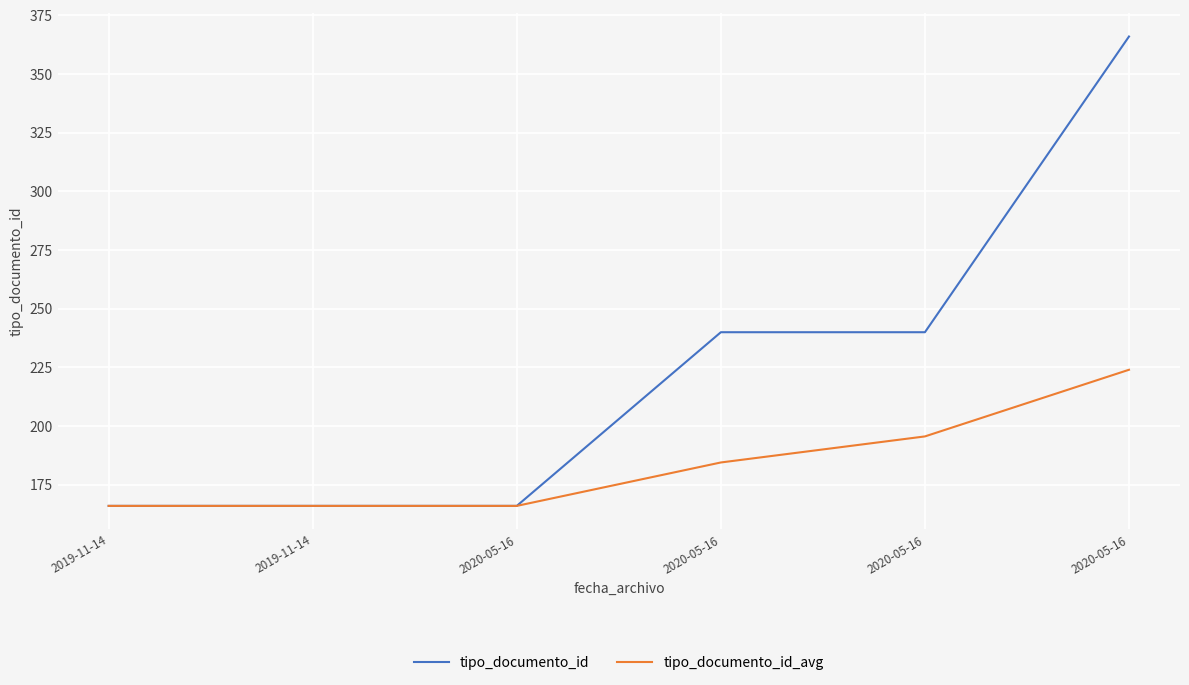

How many lines are shown in the chart?

2